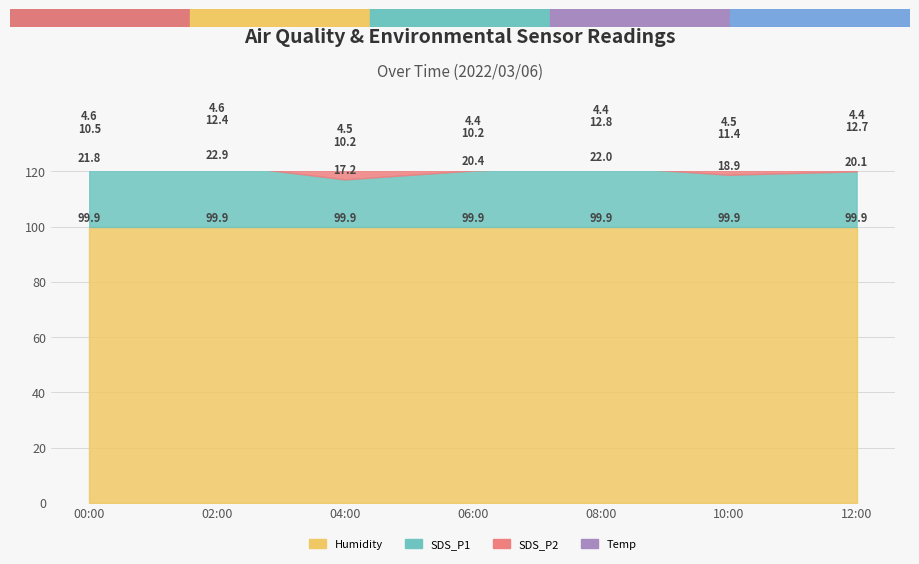

Which has a higher value, 00:00 or 04:00?

00:00